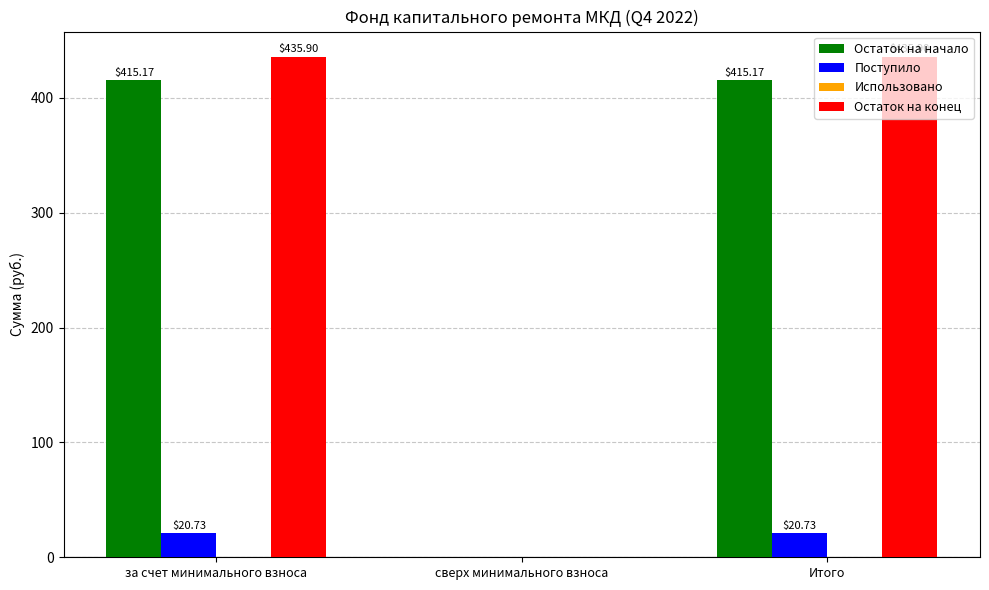

How many distinct data groups are displayed?

3